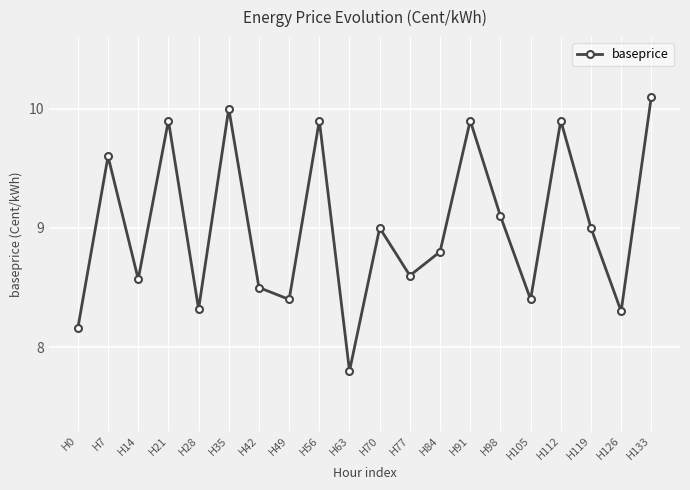

Is this an area chart (filled region under the line)?

No